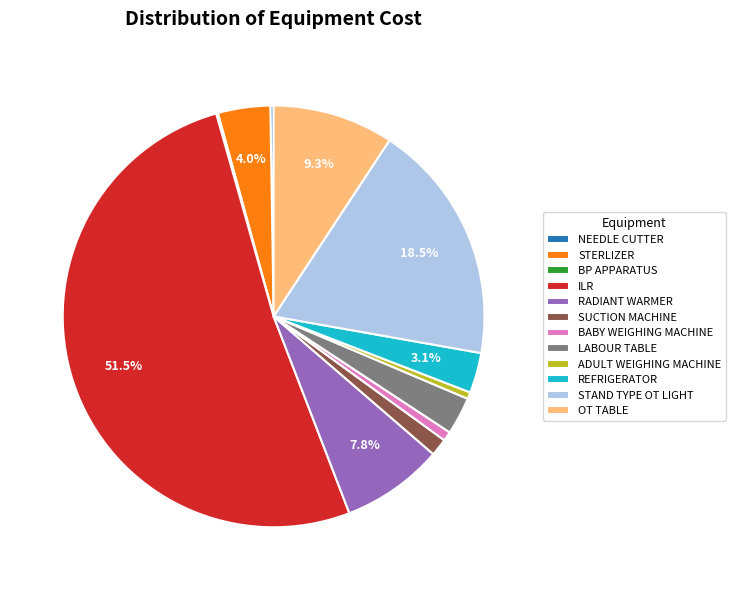

The BABY WEIGHING MACHINE slice represents 9% of the pie. True or false?

False